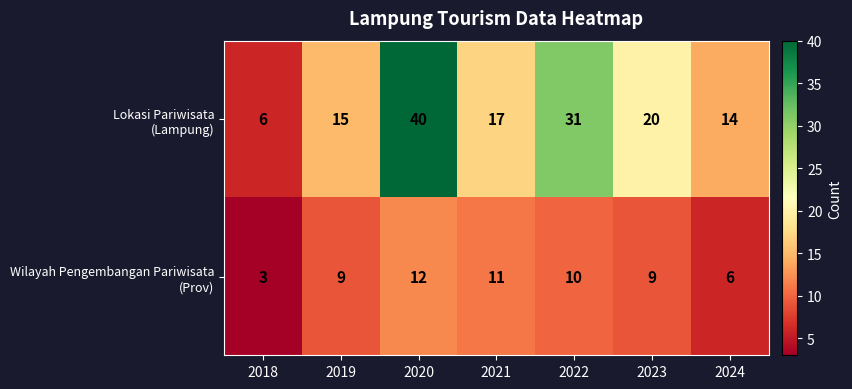

At which category is the sum across all series the highest?

2020